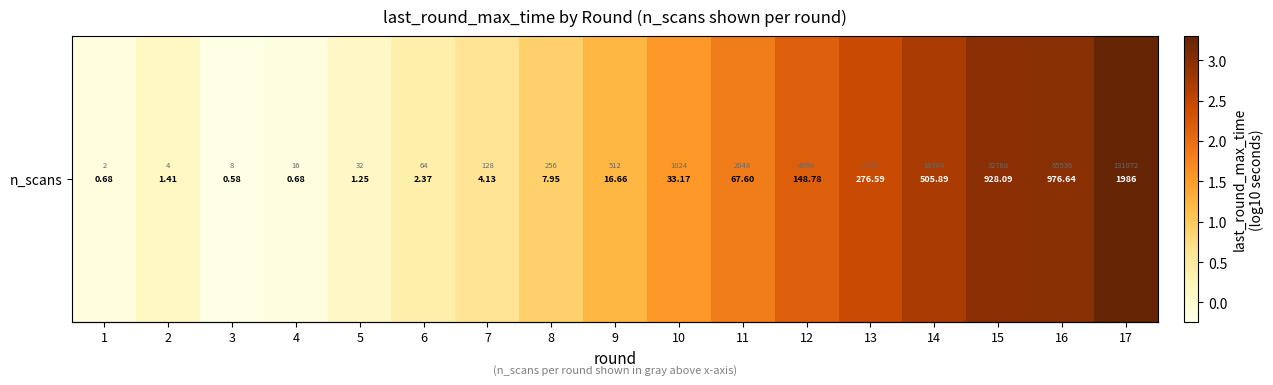

What is the difference between the maximum and minimum values?

3.5